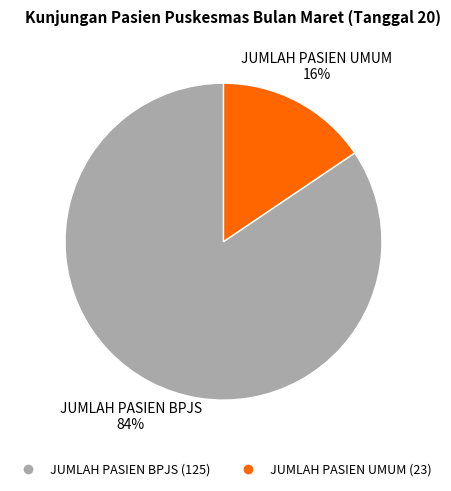

What is the majority slice?

JUMLAH PASIEN BPJS